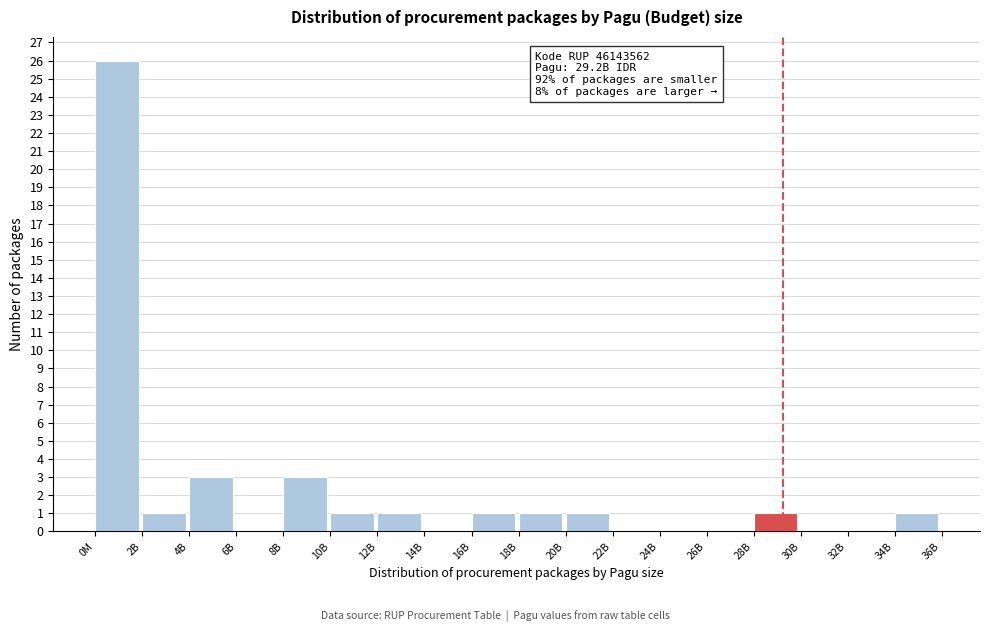

Reading right to left, extract all data points from this chart.

34B=1	32B=0	30B=0	28B=1	26B=0	24B=0	22B=0	20B=1	18B=1	16B=1	14B=0	12B=1	10B=1	8B=3	6B=0	4B=3	2B=1	0M=26